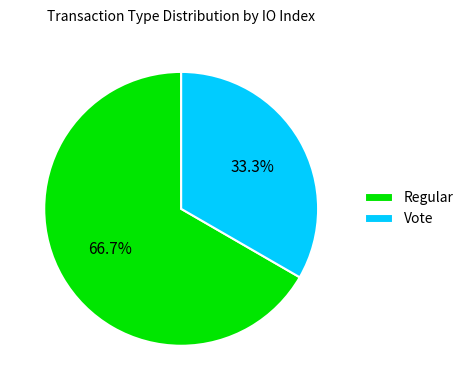

Which has a higher value, Regular or Vote?

Regular